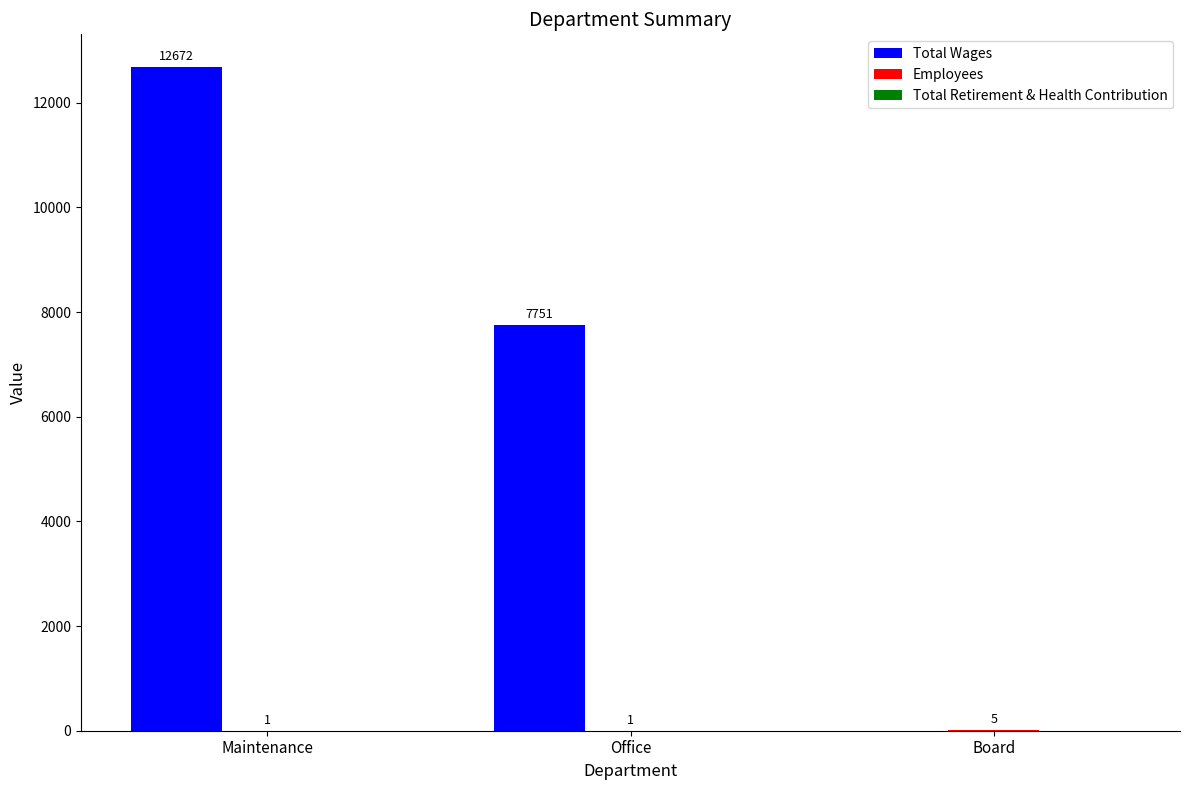

Where is Total Wages nearest to the value 6336?

Office